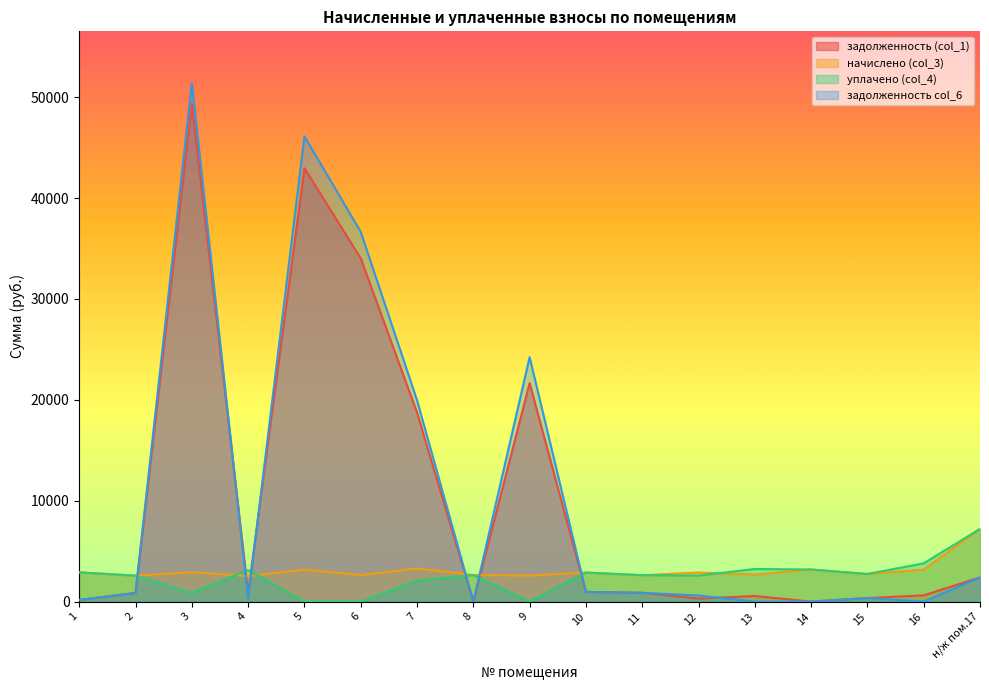

Between which two adjacent categories do задолженность (col_1) and начислено (col_3) first intersect?

2 and 3